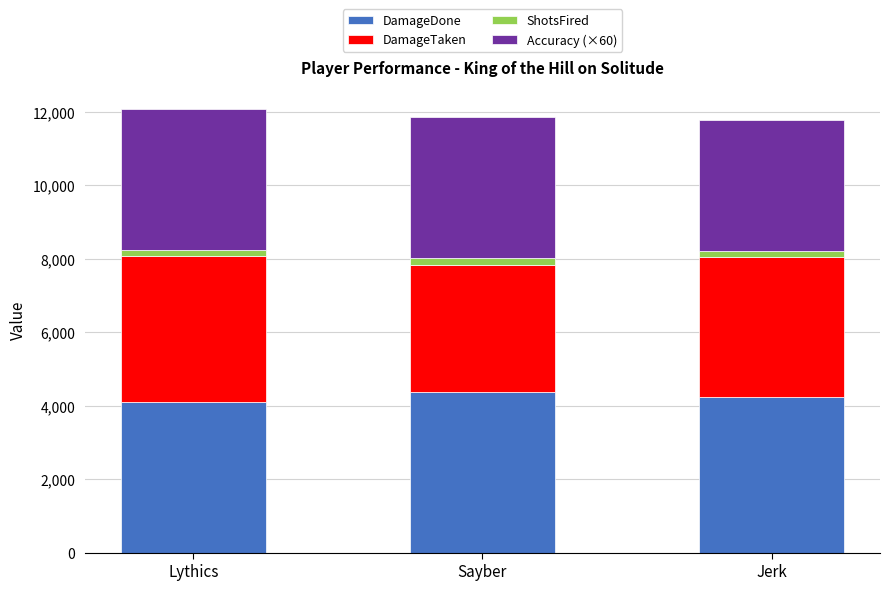

The value of DamageDone at Sayber is 1073.5. True or false?

False